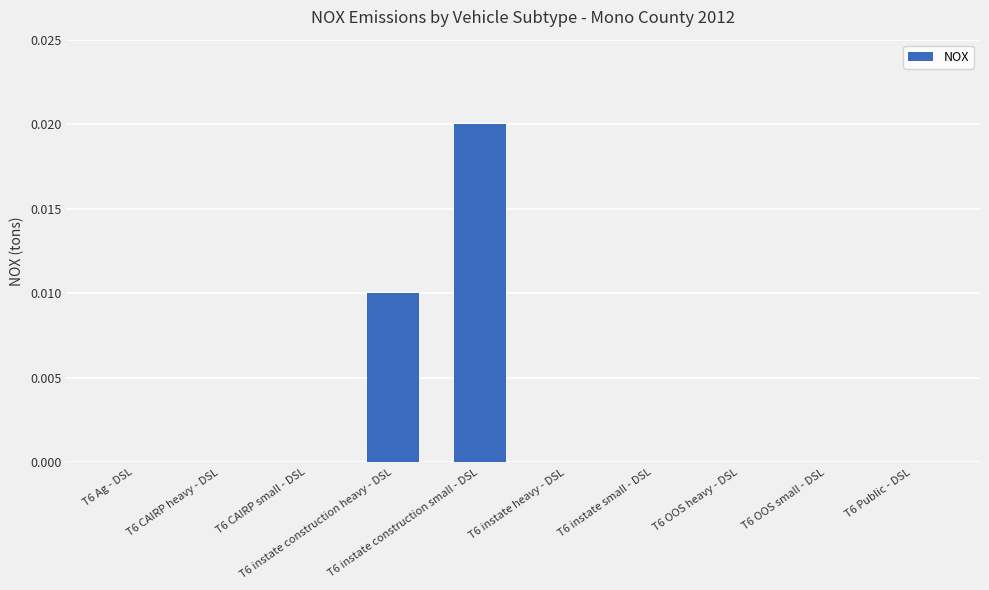

Are the bars horizontal?

No